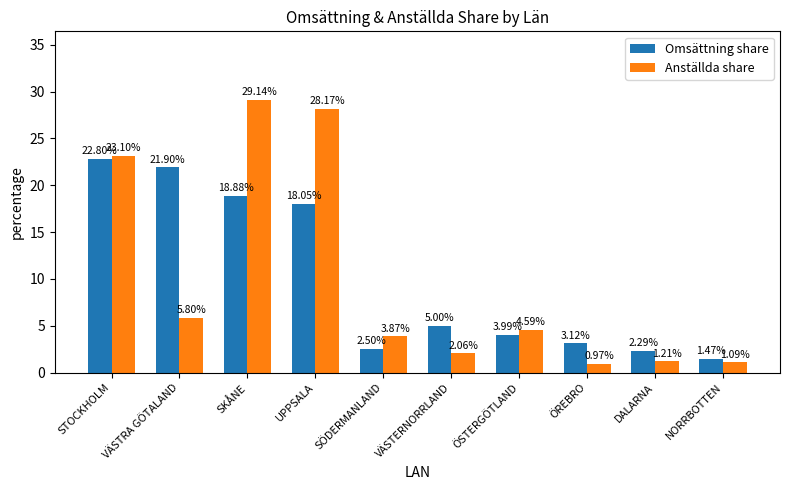

What is the spread (max minus min) of values at STOCKHOLM?

0.3